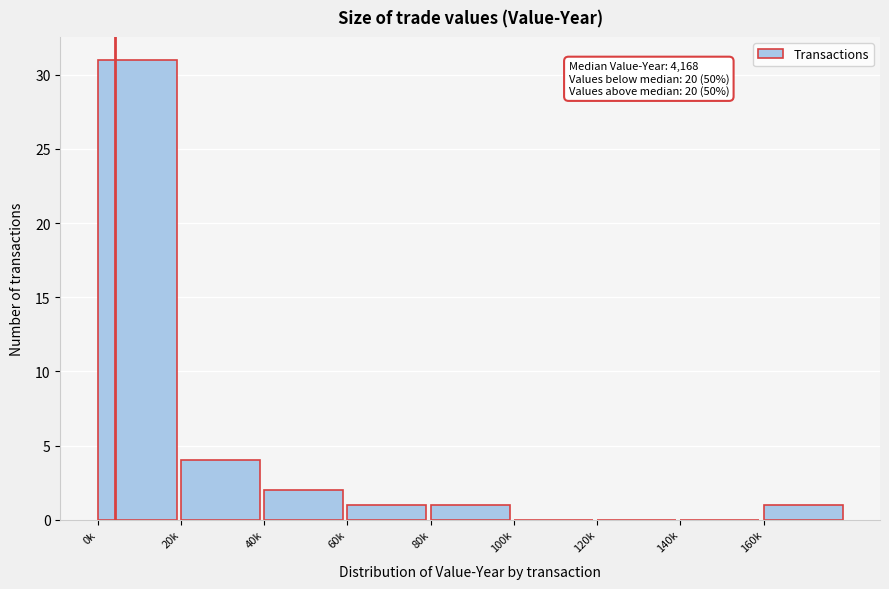

Which label corresponds to the largest value in the chart?

0k